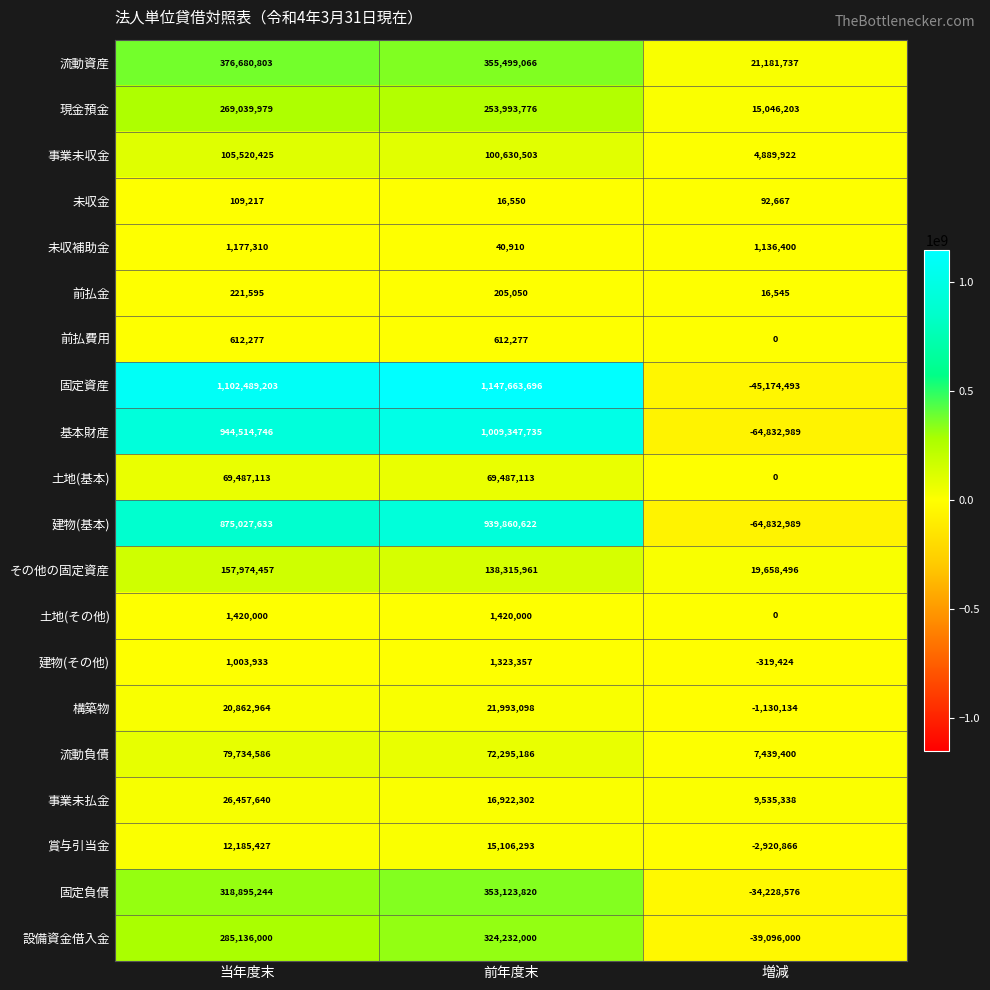

Which series has the widest spread of values?

固定資産